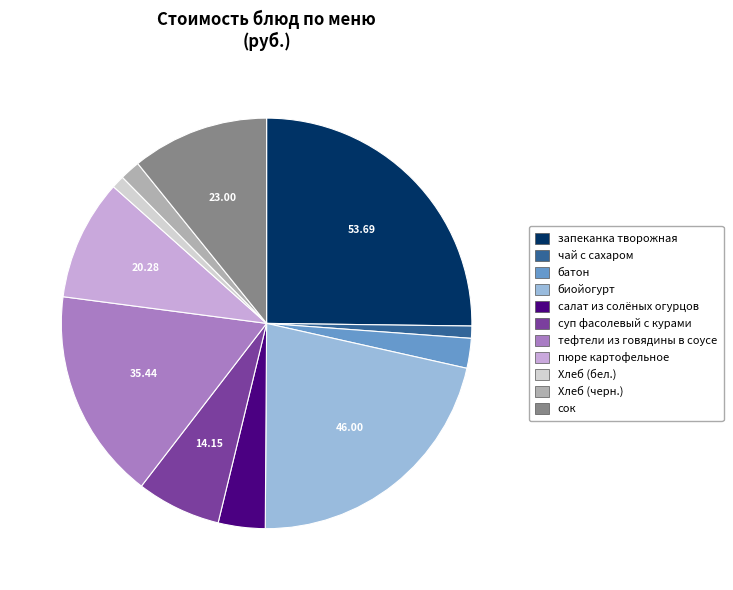

Is сок the majority of the pie?

No